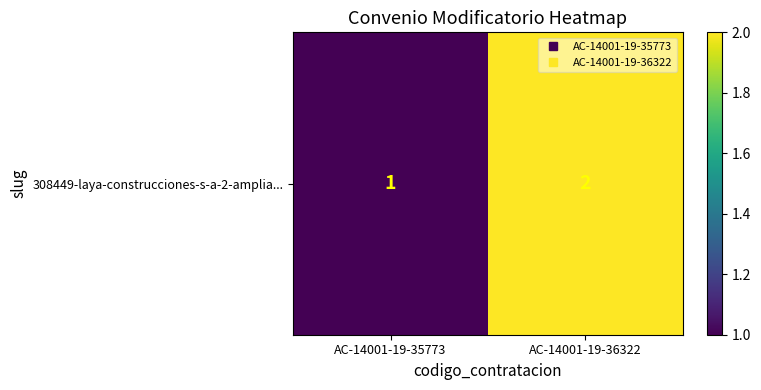

What is the difference between the values at AC-14001-19-35773 and AC-14001-19-36322?

1